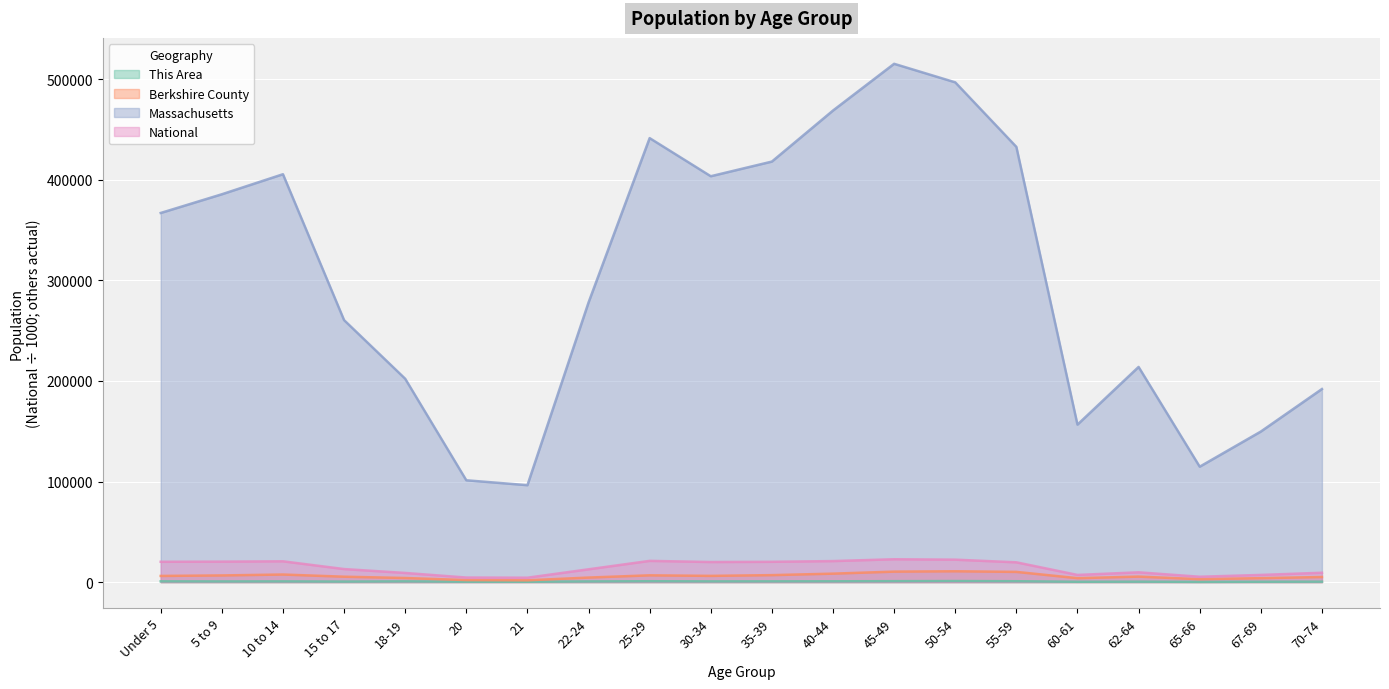

Count the number of categories in the chart.

20